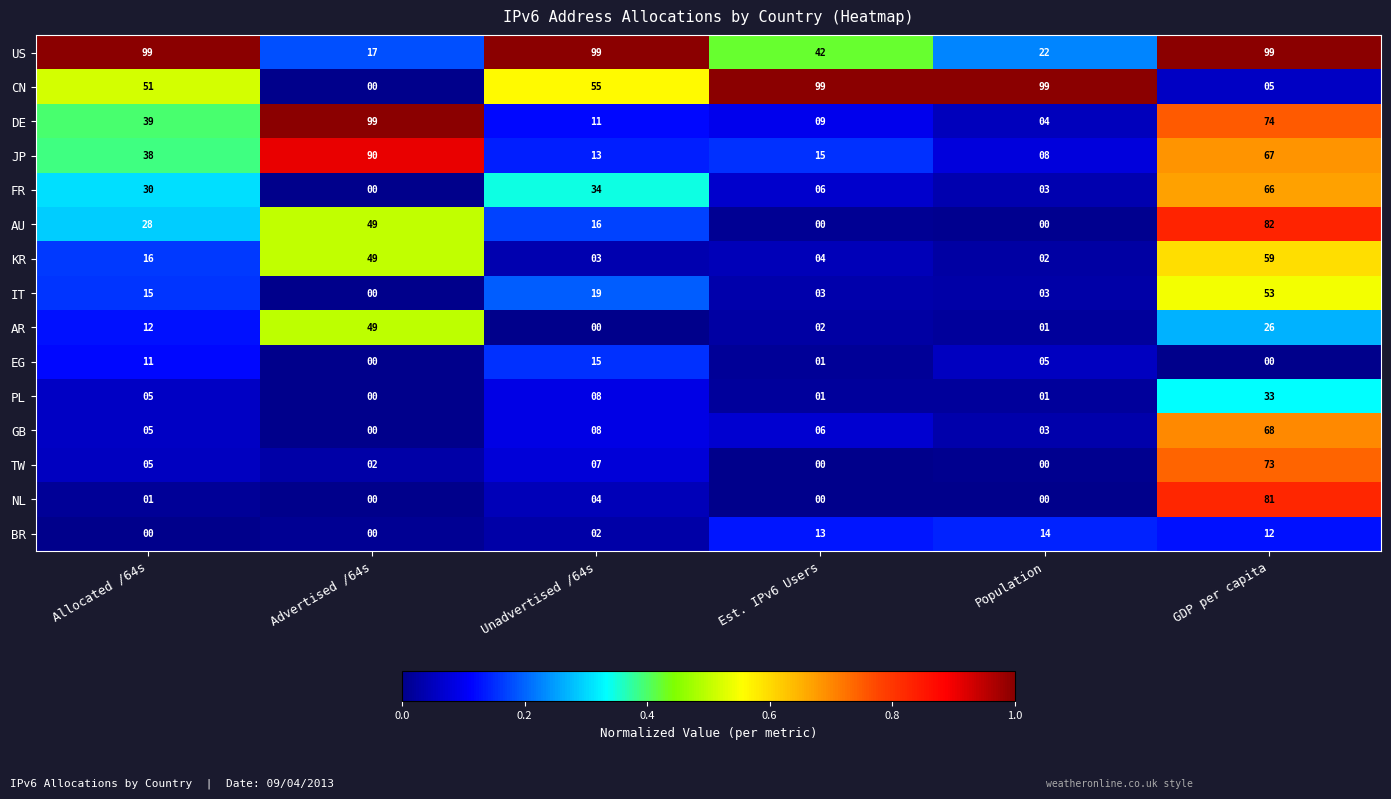

The DE series shows 18 at Allocated /64s. True or false?

False